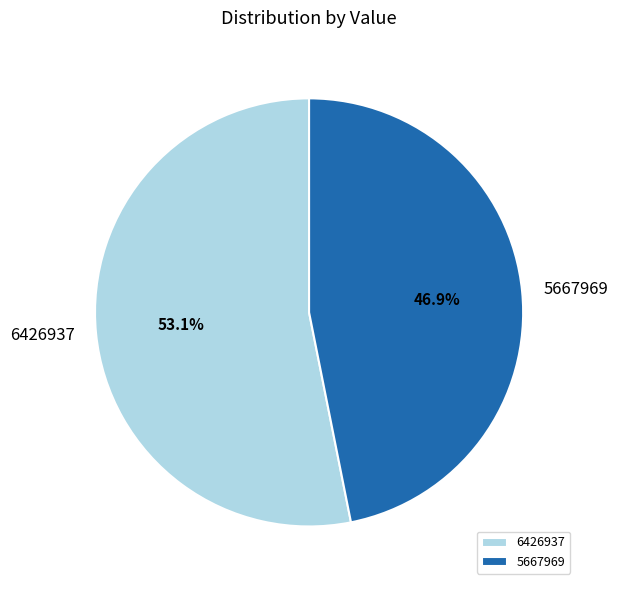

True or false: 5667969 accounts for 52% of the total.

False